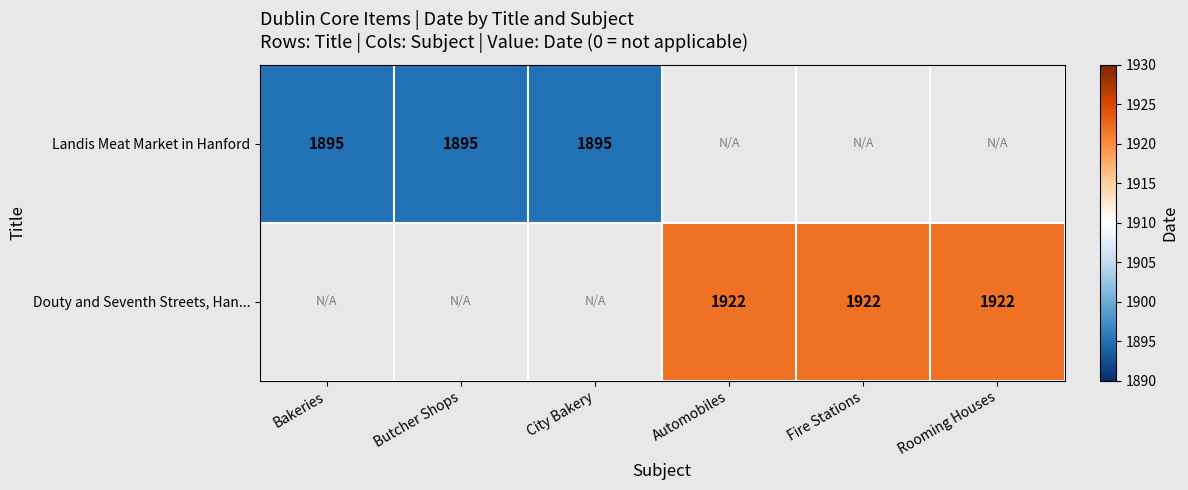

What is the smallest value displayed?

1895.0